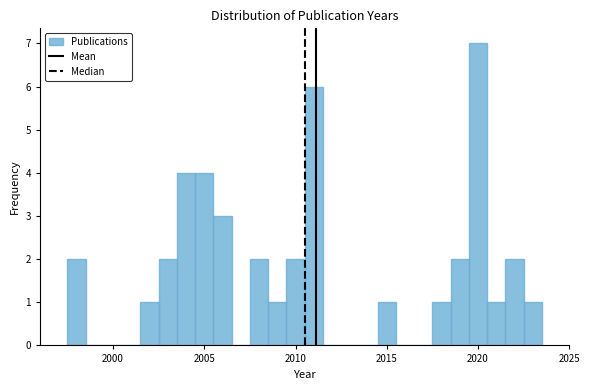

Read against the x-axis, roughly where is the centre of the tallest bar?

2020.0